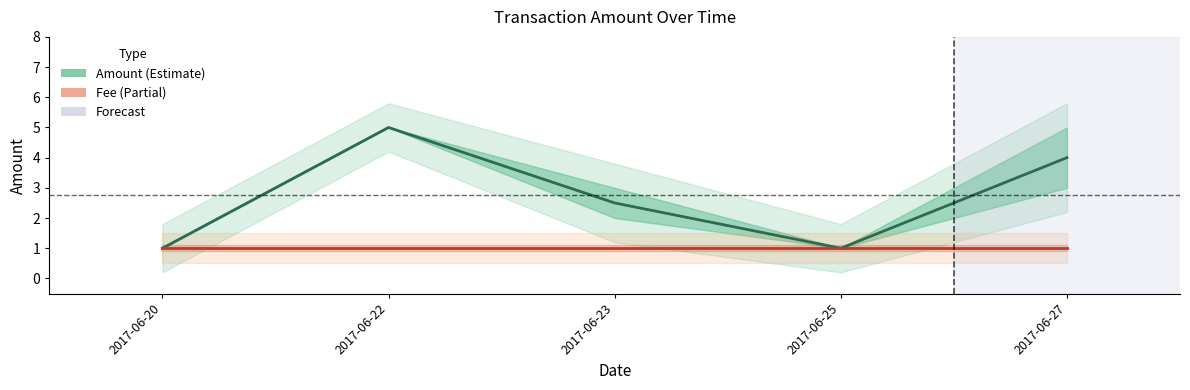

At which label is Fee closest to 1?

2017-06-20